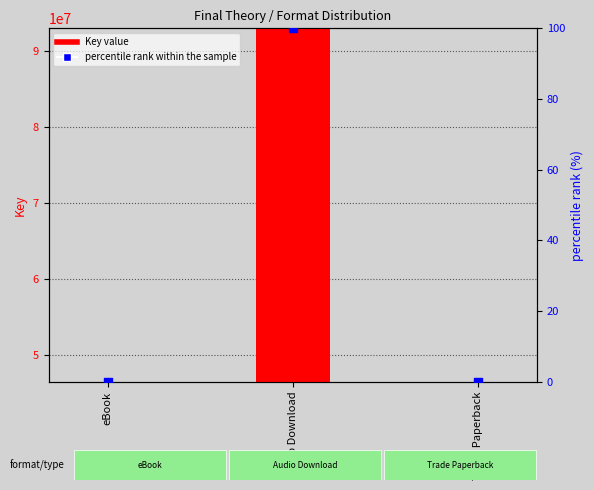

Which series has the largest Y range (max minus min)?

Key value